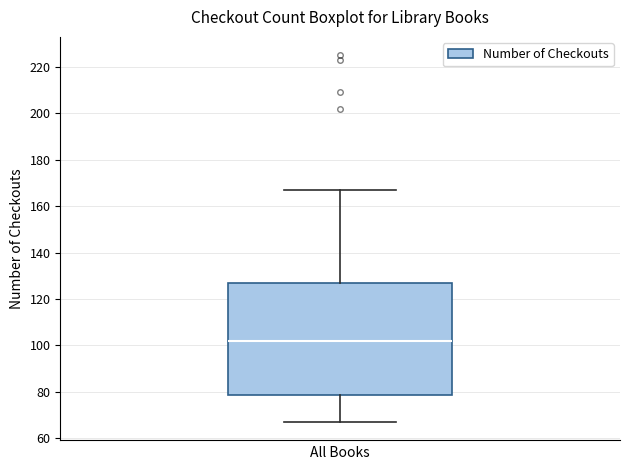

Read this box plot against the y-axis: the position of the median line, the range covered by the box, and the ends of both whiskers. The values are not printed on the chart, so give them approximately, as read against the axis.

median 102, box 78 to 126, whiskers 68 to 168